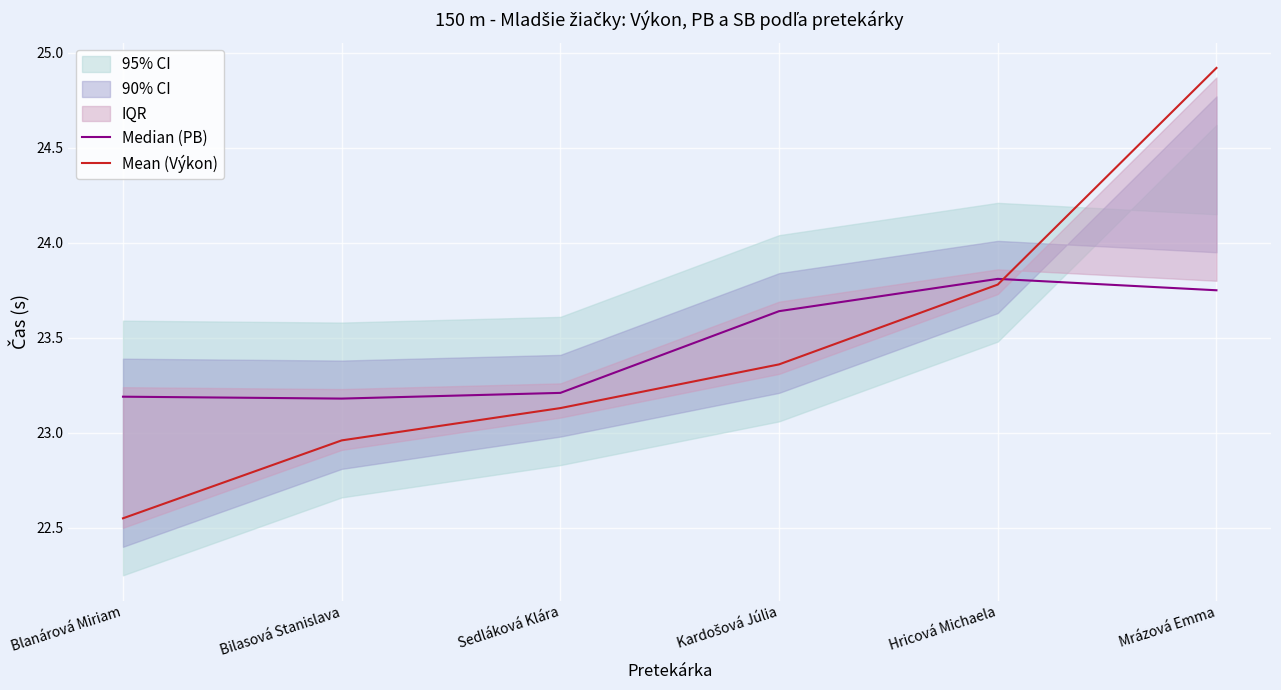

Rank the series by their maximum value, from highest to lowest.

Mean (Výkon), Median (PB)